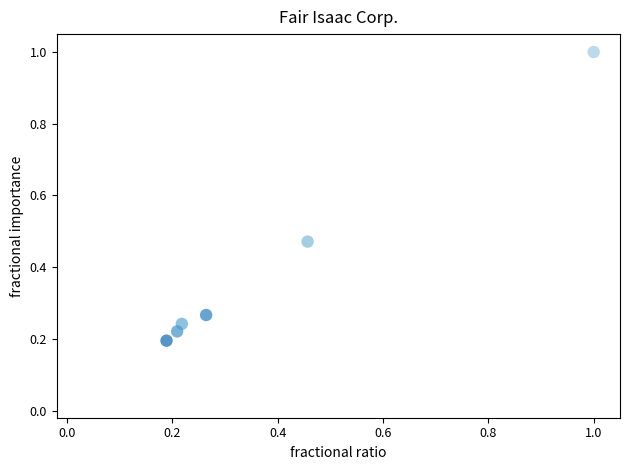

What is the range of Y values (max minus min)?

0.8